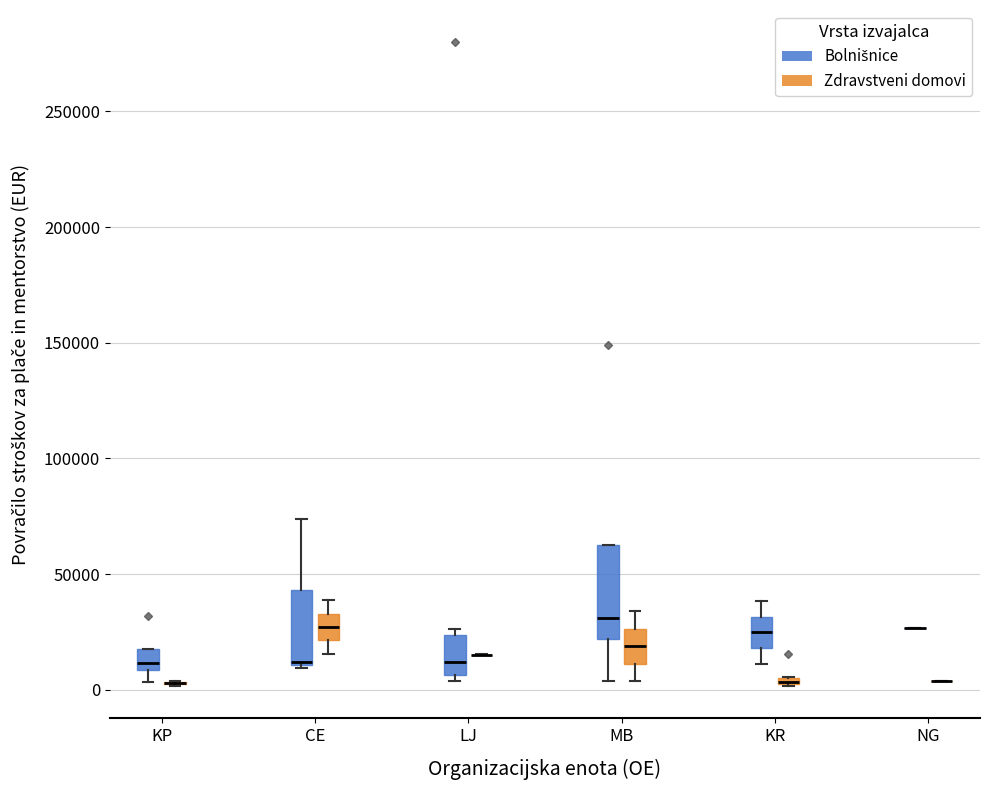

Where does the lower whisker of the box for KR (Bolnišnice) end on the y-axis? The values are not printed on the chart, so give them approximately, as read against the axis.

10000